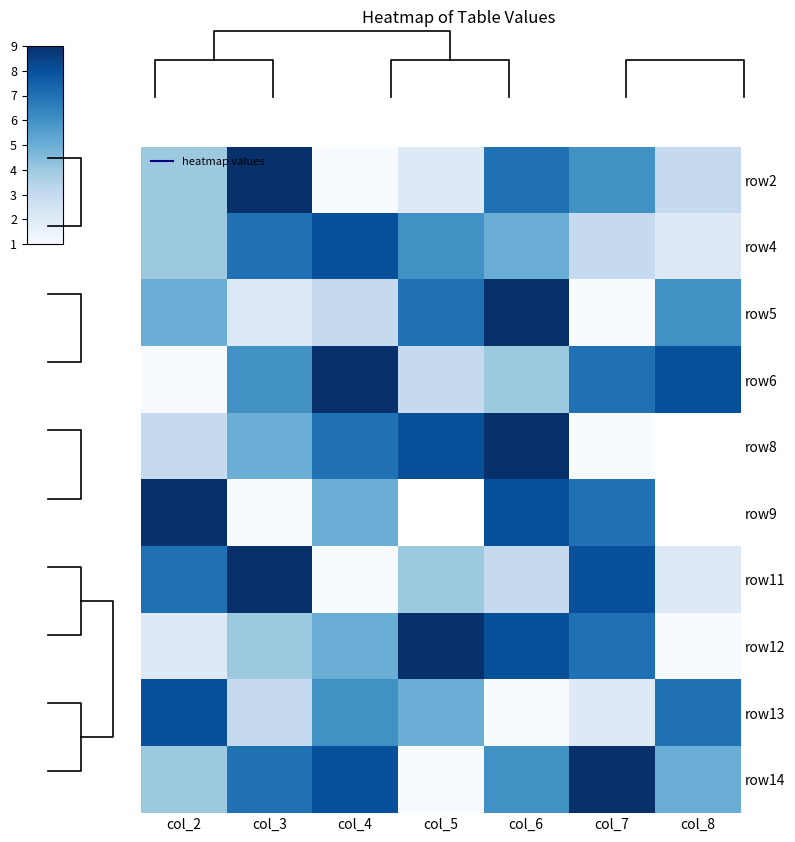

List the series in order of their peak value, highest first.

row2, row5, row6, row8, row9, row11, row12, row14, row4, row13